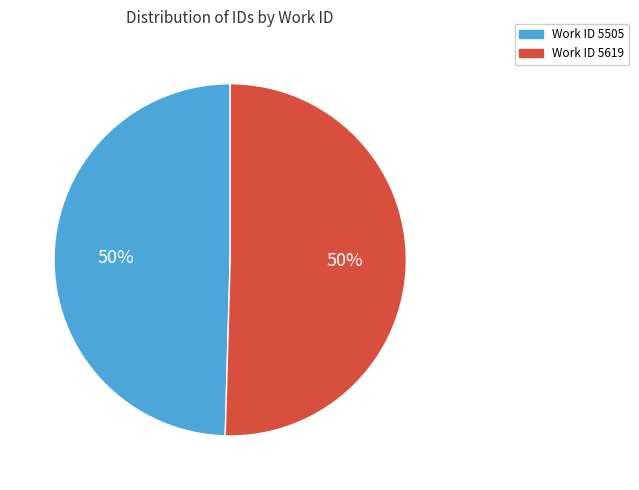

To the nearest percent, what is the average slice percentage?

50%